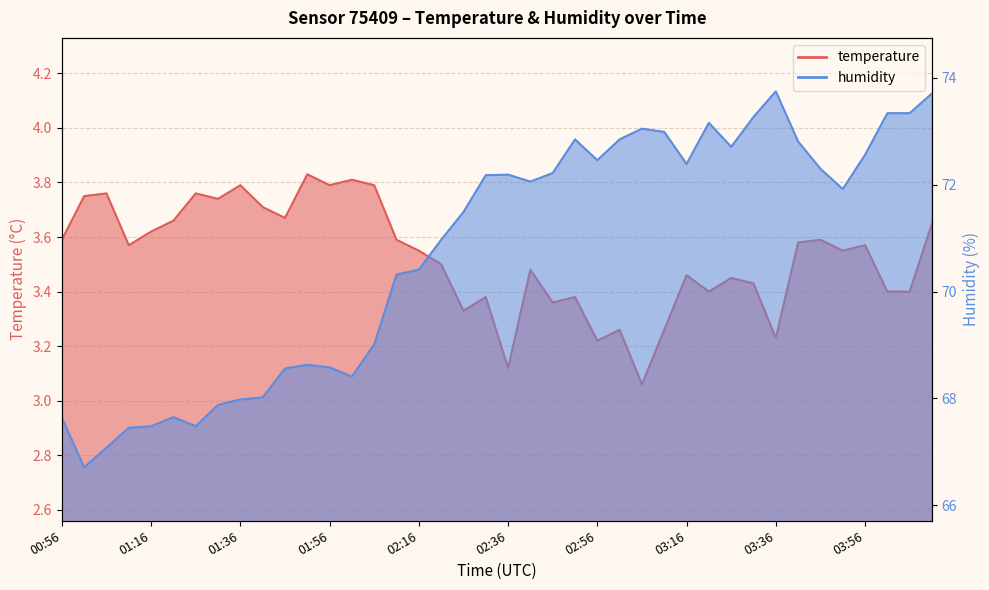

True or false: temperature has a value of 5.2 at 00:56.

False